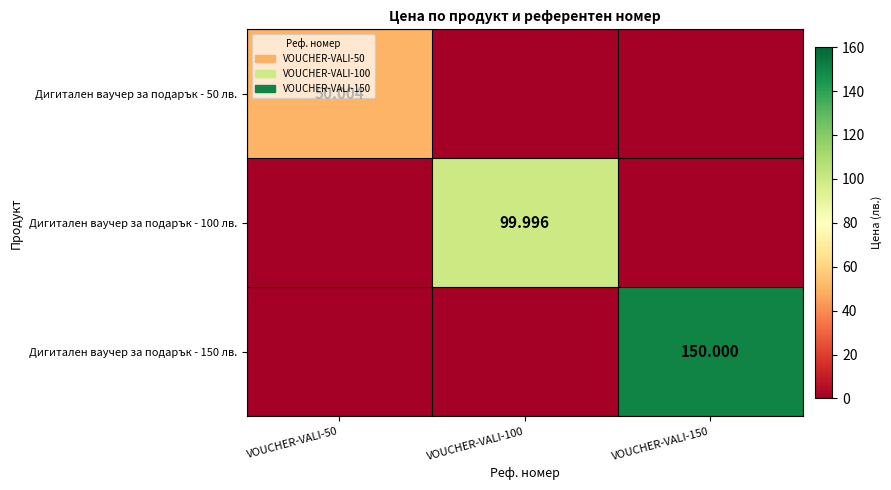

At how many categories does at least one series exceed 88?

2